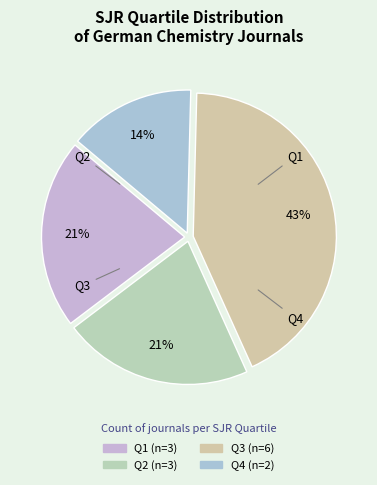

To the nearest percent, what is the difference between the largest and smallest slice percentages?

29%